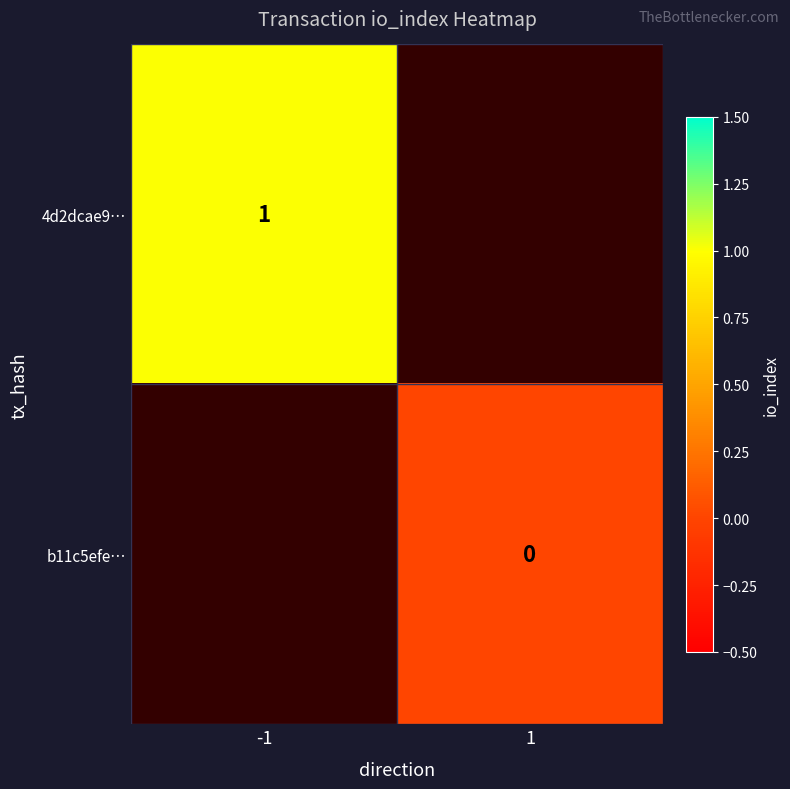

The value of 4d2dcae9… at -1 is 1. True or false?

True